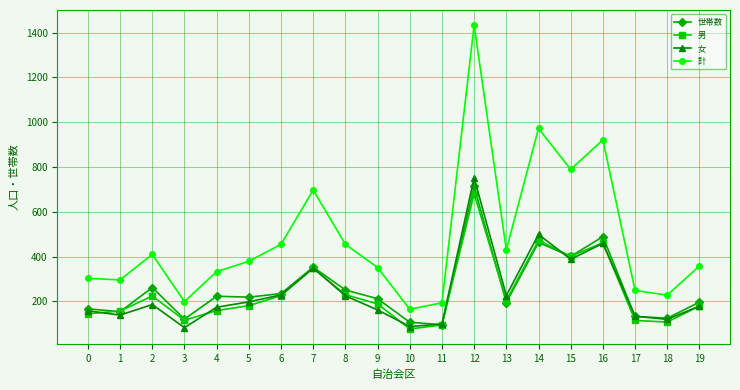

What are all the series names shown in the legend?

世帯数, 男, 女, 計